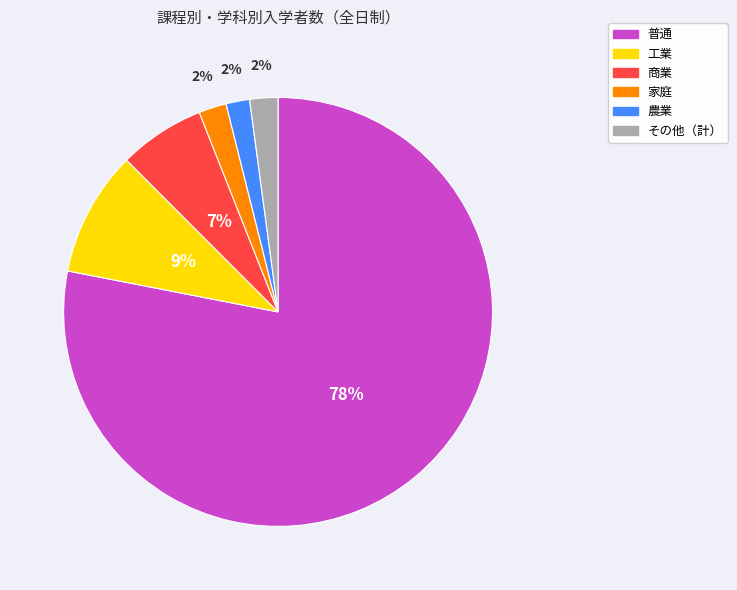

Is there any slice that represents more than half of the pie?

Yes